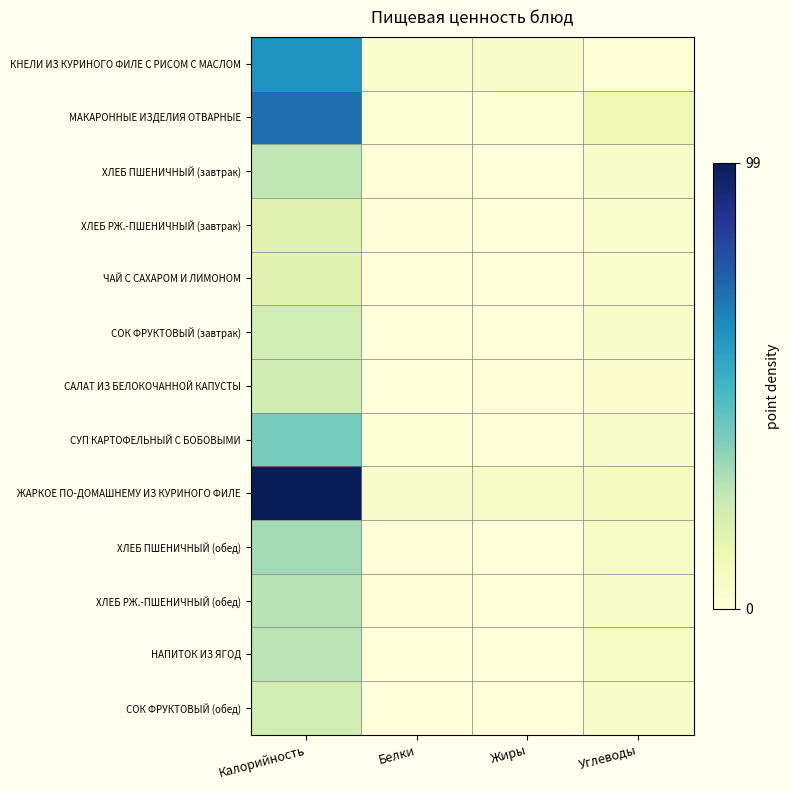

At which category does the chart reach its minimum across all series?

Жиры